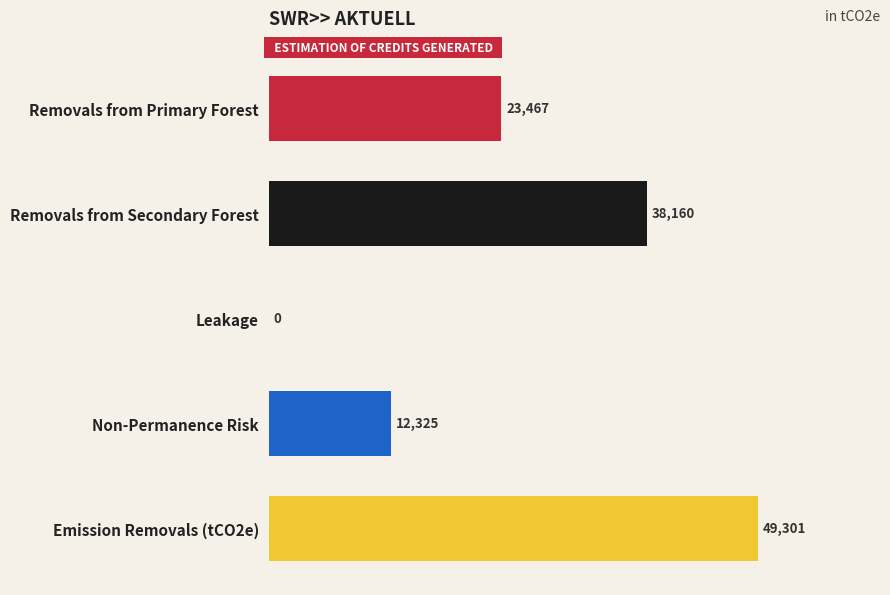

What is the greatest value displayed?

49301.3